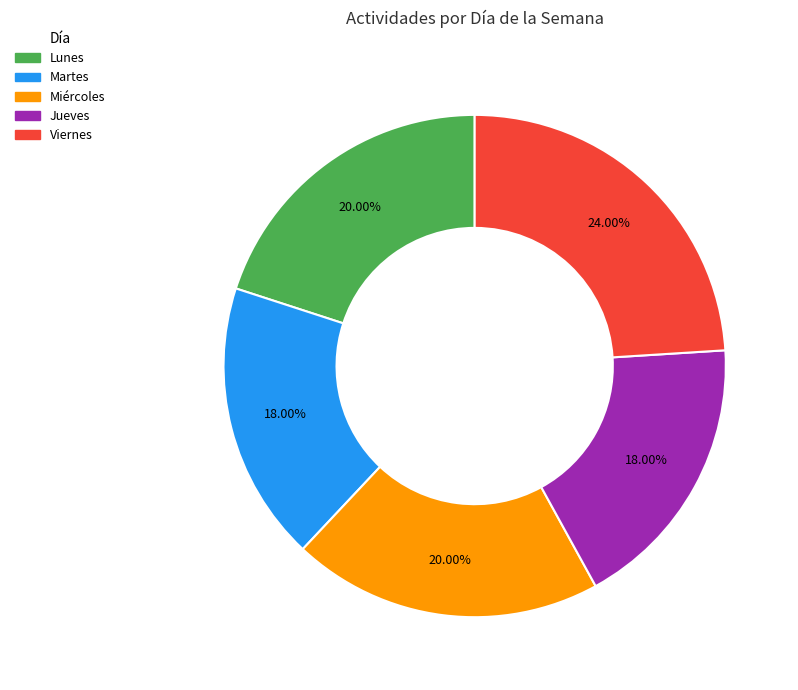

To the nearest percent, what percentage of the pie is Martes?

18%